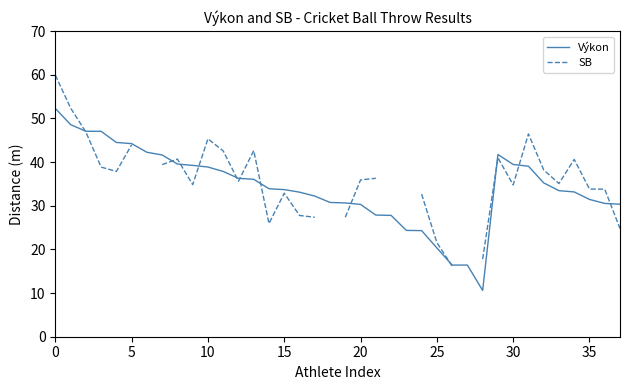

How many interior local peaks does the Výkon series have?

1